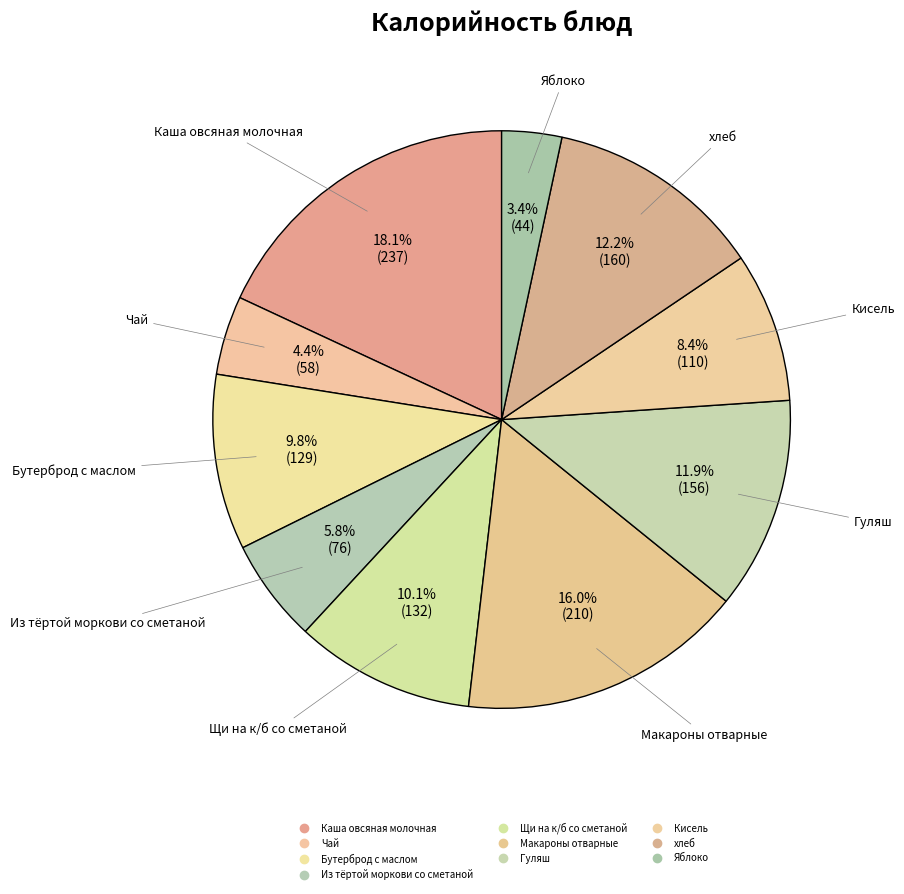

Count the number of slices in the pie.

10